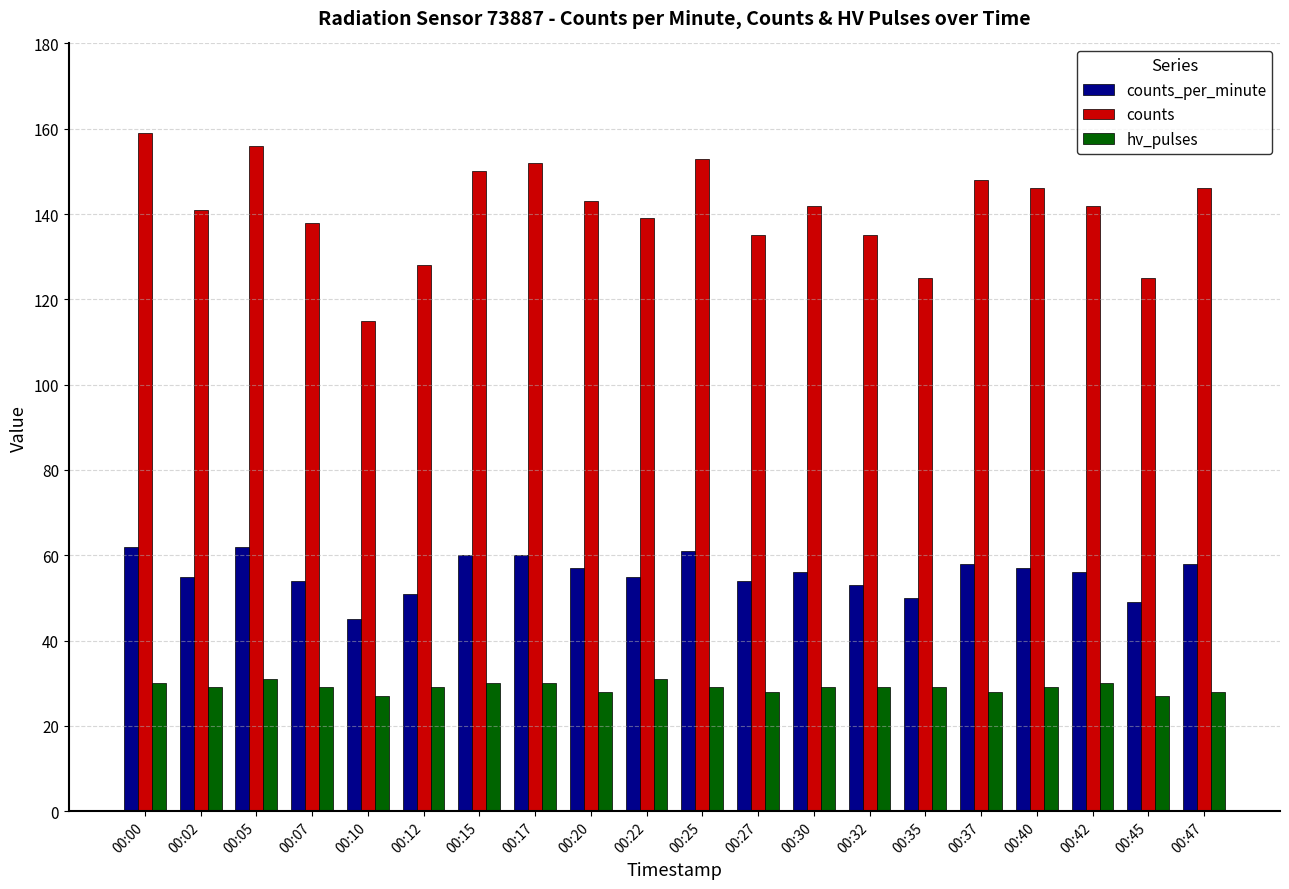

Which series has the widest spread of values?

counts